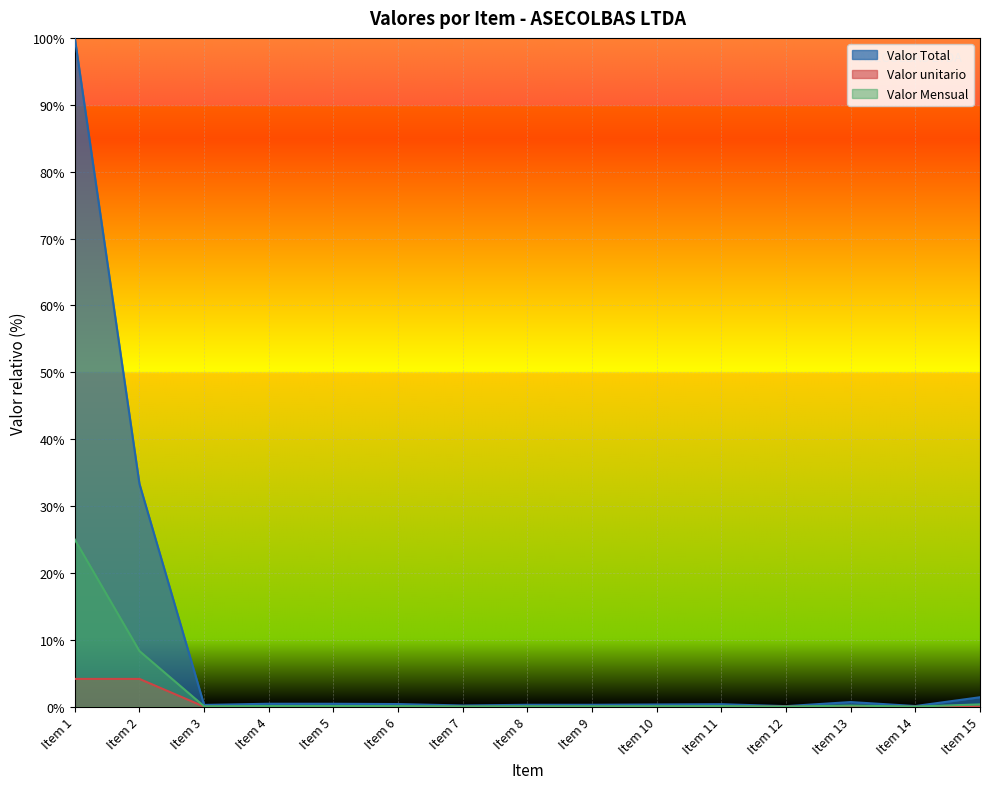

Which category has the highest value in the Valor Mensual series?

Item 1